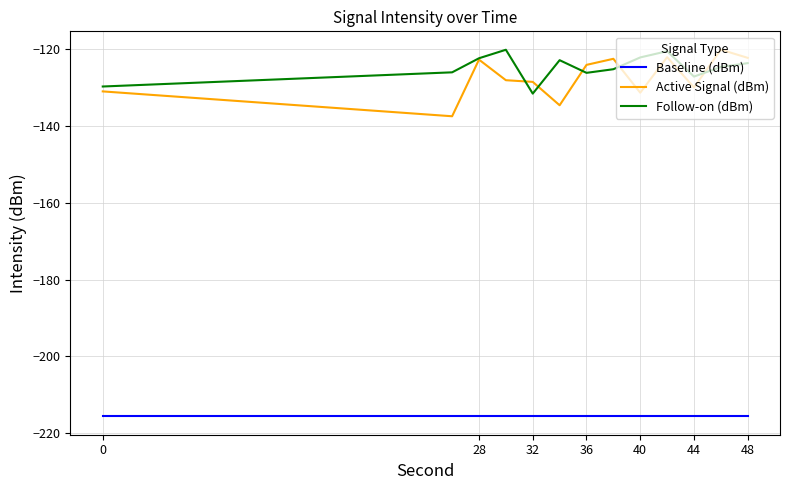

What is the maximum value for Follow-on (dBm)?

-120.3